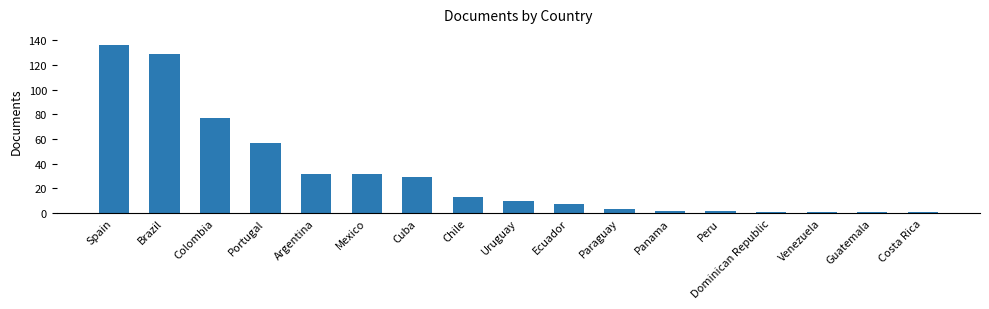

How many data points are less than 10?

8